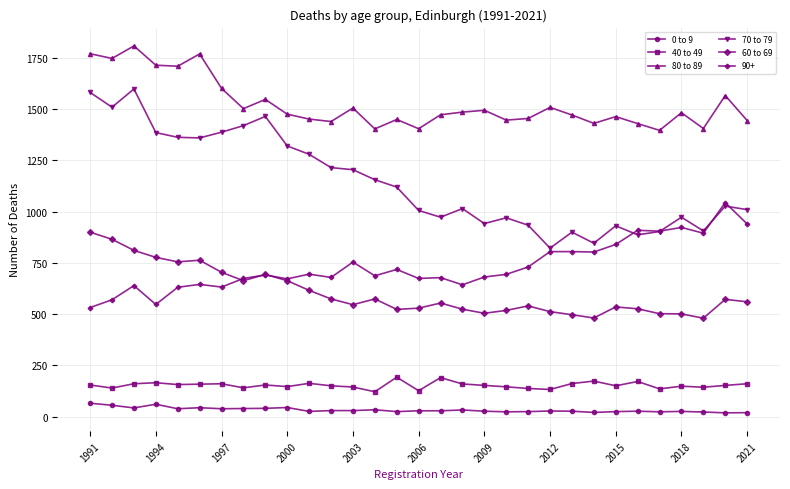

How many series are shown in this chart?

6